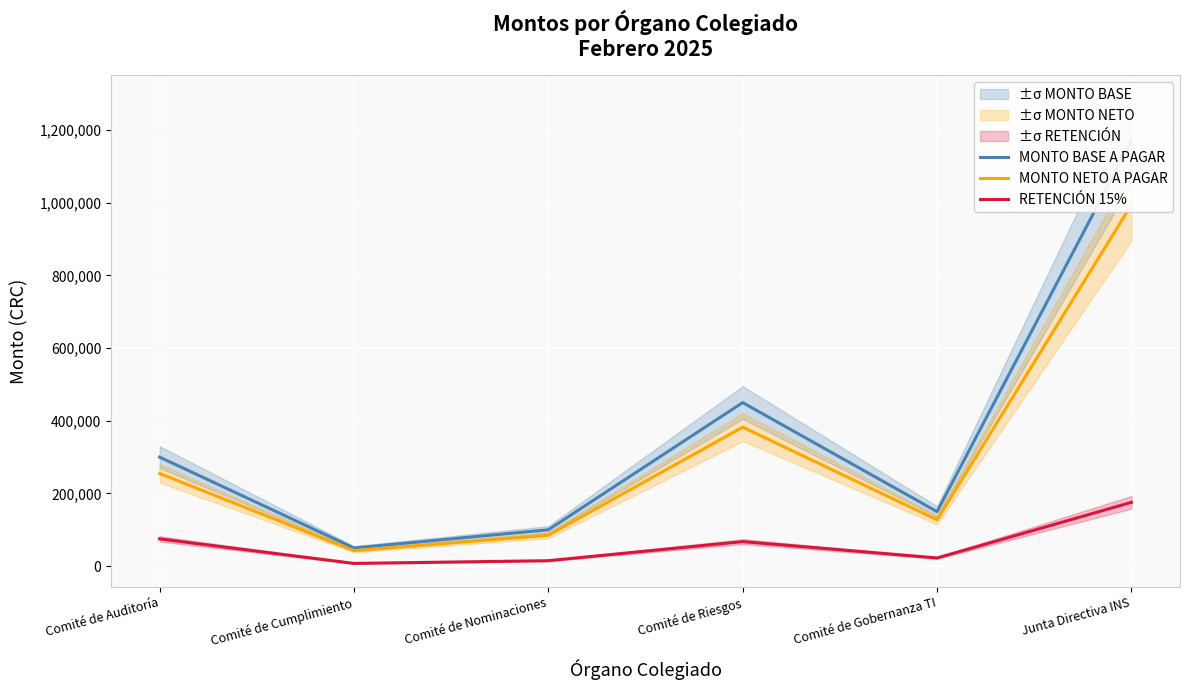

What is the lowest value of the MONTO BASE A PAGAR series?

50000